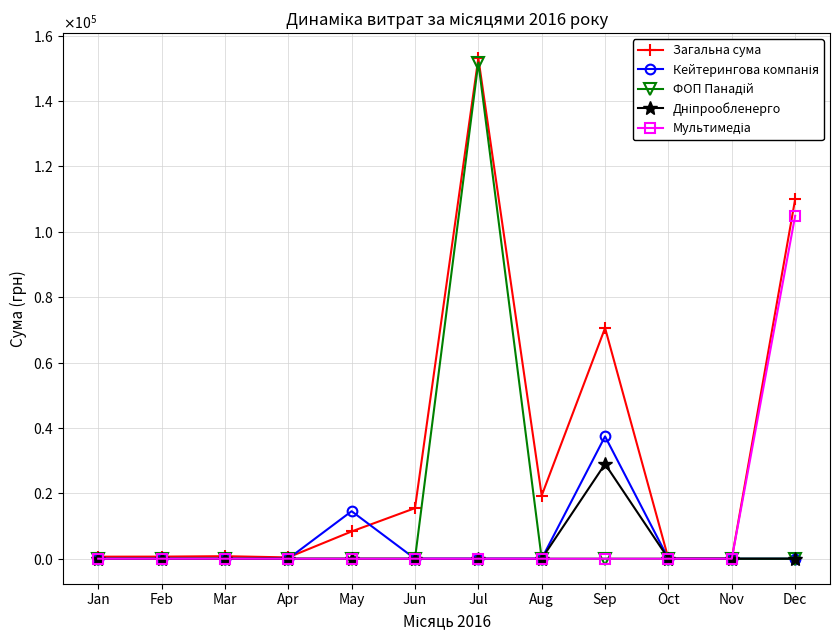

Is this an area chart (filled region under the line)?

No